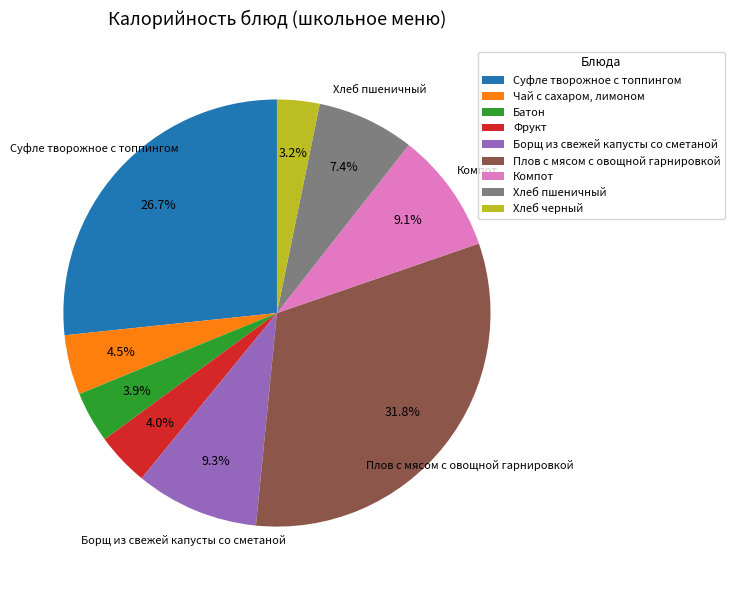

Rank the categories by value from highest to lowest.

Плов с мясом с овощной гарнировкой, Суфле творожное с топпингом, Борщ из свежей капусты со сметаной, Компот, Хлеб пшеничный, Чай с сахаром, лимоном, Фрукт, Батон, Хлеб черный